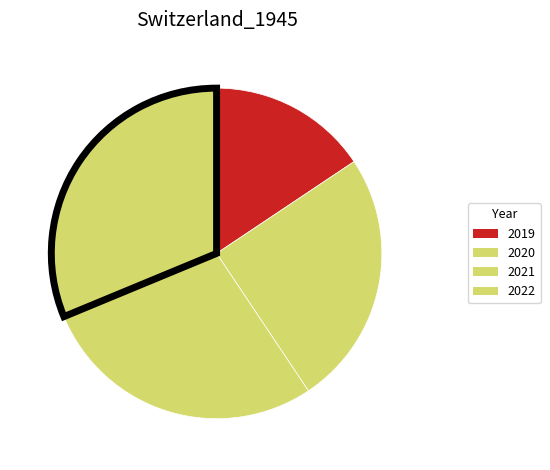

To the nearest percent, what is the difference between the 2019 and 2020 slice percentages?

9%